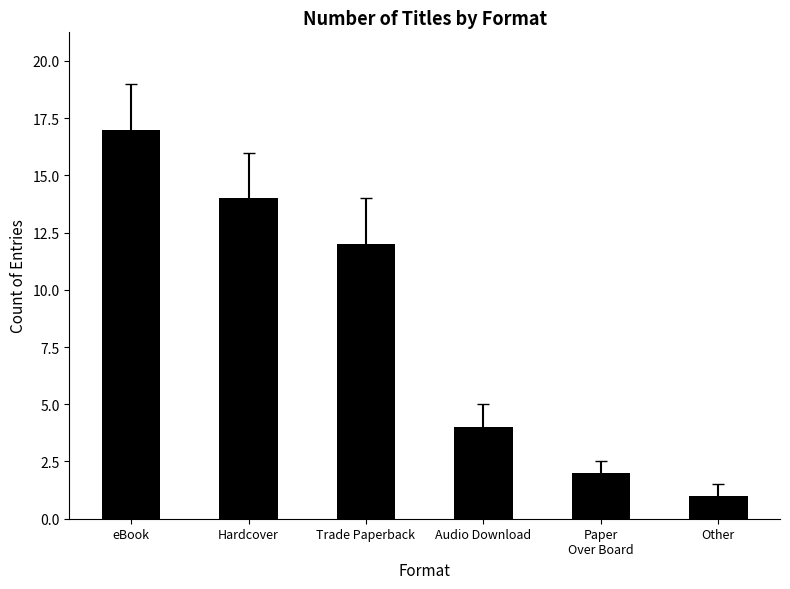

What is the change in value from Trade Paperback to Paper
Over Board?

-10